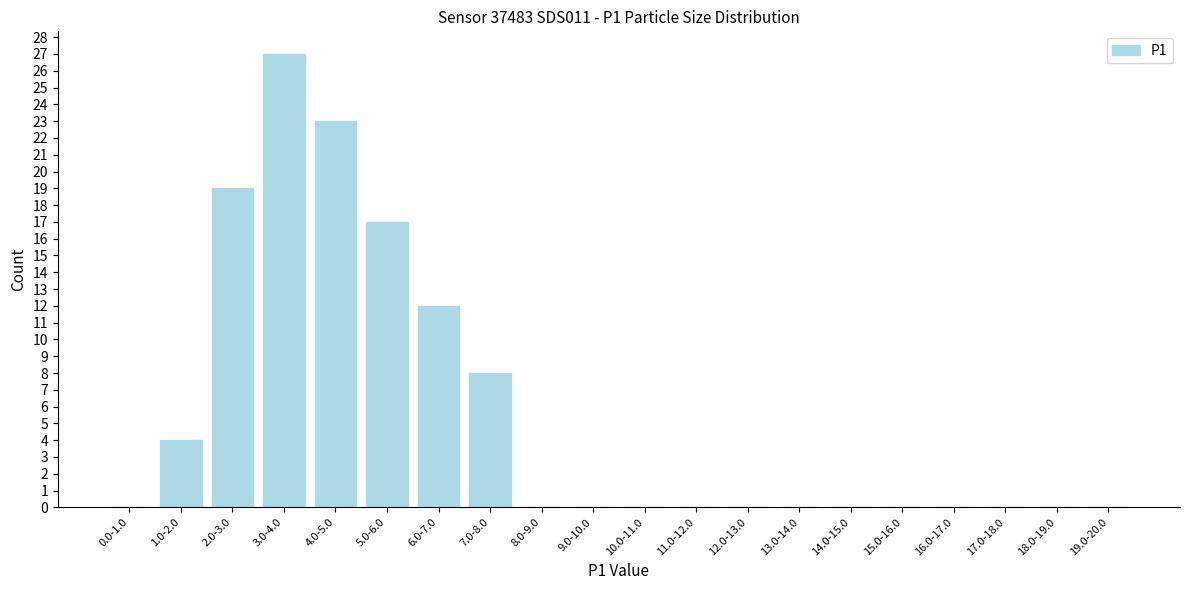

Reading left to right, what are all the values shown in this chart?

0.0-1.0=0	1.0-2.0=4	2.0-3.0=19	3.0-4.0=27	4.0-5.0=23	5.0-6.0=17	6.0-7.0=12	7.0-8.0=8	8.0-9.0=0	9.0-10.0=0	10.0-11.0=0	11.0-12.0=0	12.0-13.0=0	13.0-14.0=0	14.0-15.0=0	15.0-16.0=0	16.0-17.0=0	17.0-18.0=0	18.0-19.0=0	19.0-20.0=0